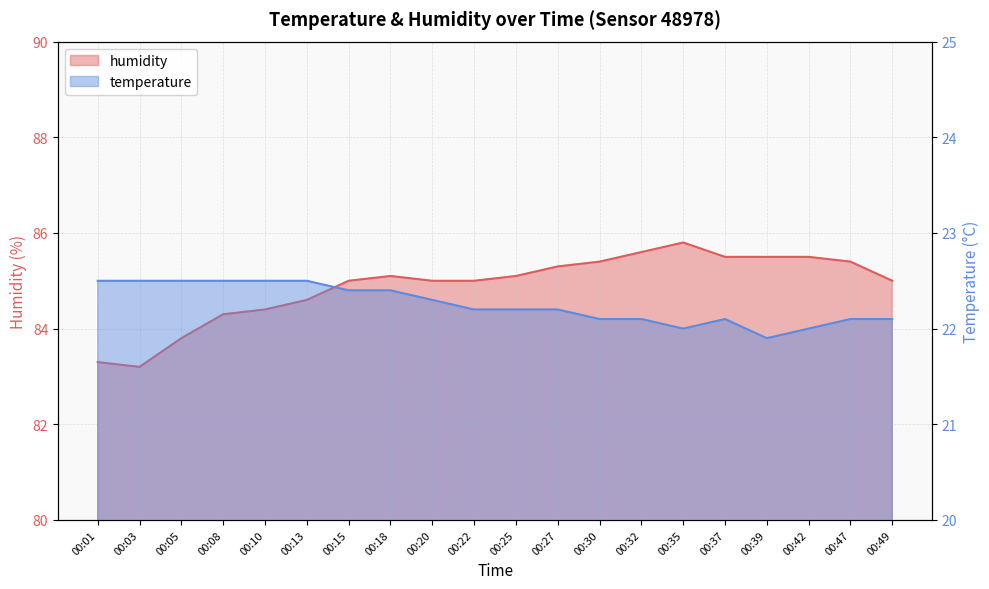

What is the difference between the maximum and minimum values in the humidity series?

2.6